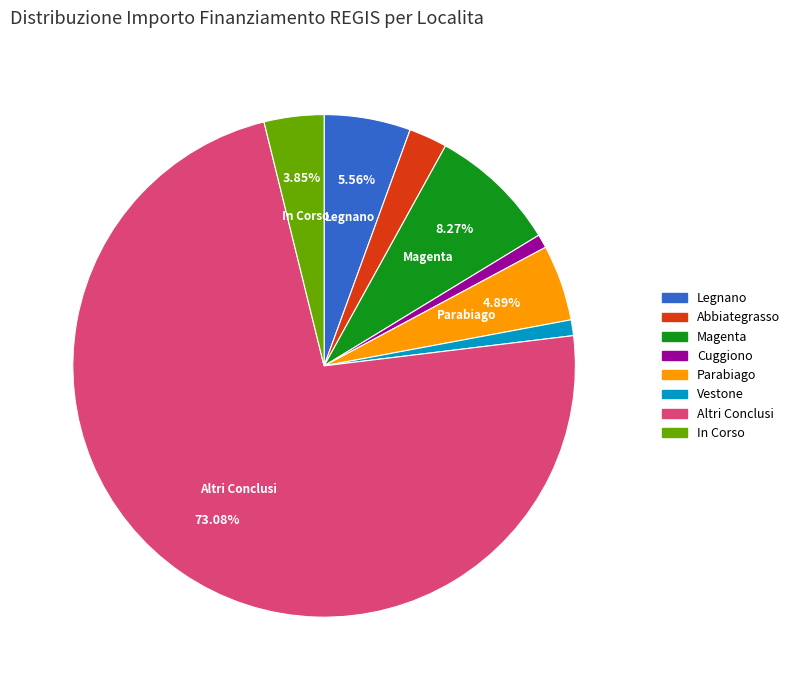

Is there a majority slice in this chart?

Yes